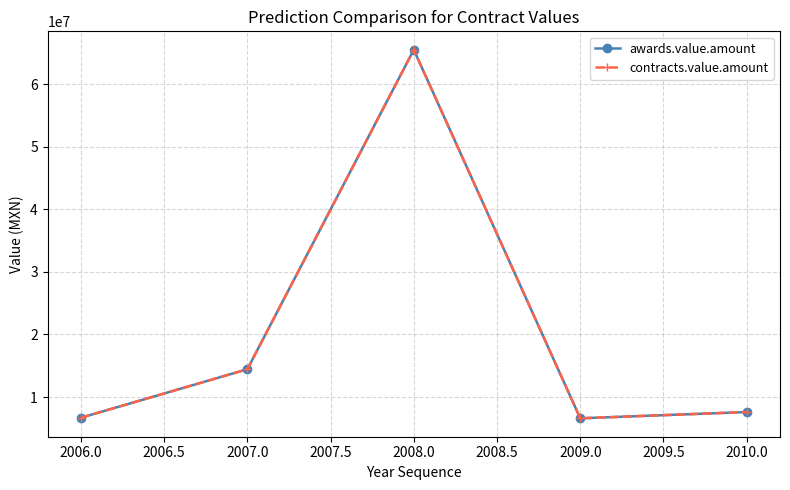

What is the value of the awards.value.amount point at the 4th from the left?

6596227.2